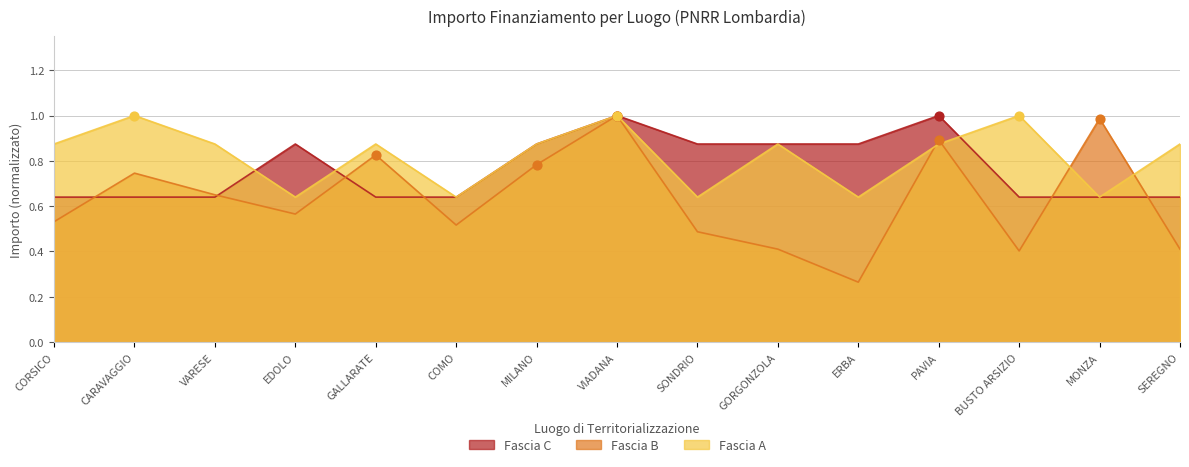

What are all the series names shown in the legend?

Fascia C, Fascia B, Fascia A